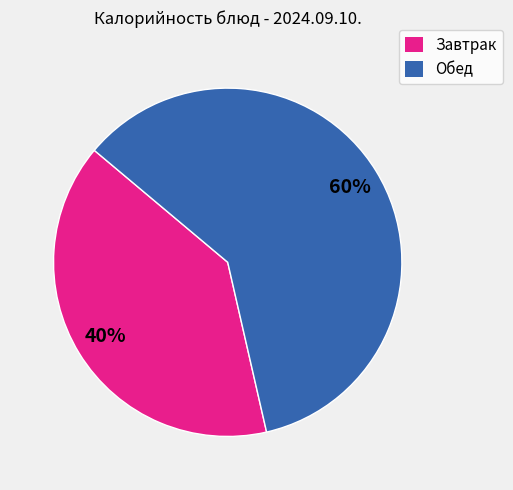

Is there a majority slice in this chart?

Yes